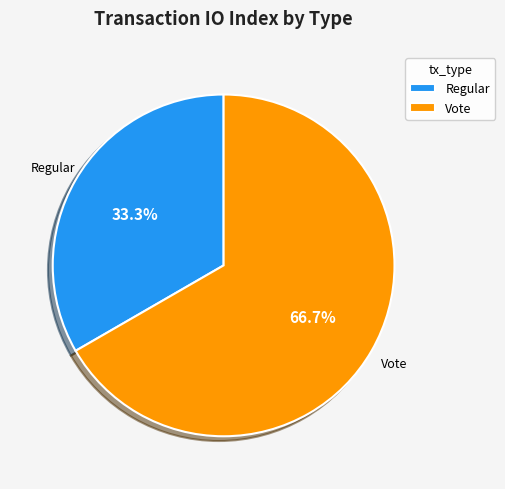

How many slices are in this pie chart?

2